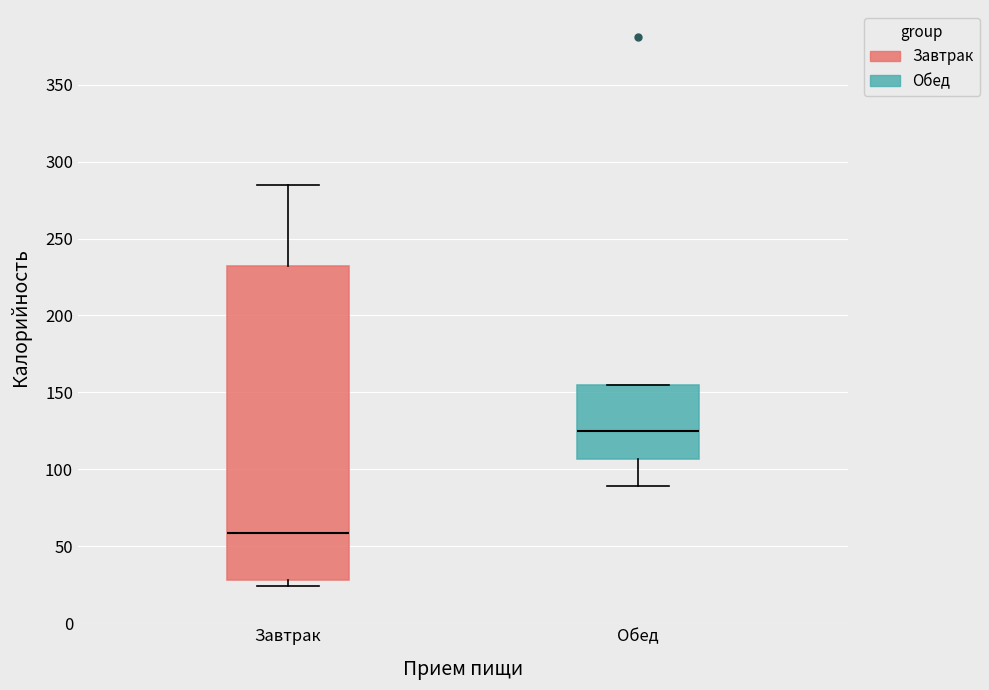

Reading left to right, read every box against the y-axis: the position of its median line, the range the box covers, and the ends of its whiskers. The values are not printed on the chart, so give them approximately, as read against the axis.

Завтрак: median 60, box 30 to 230, whiskers 25 to 285
Обед: median 125, box 105 to 155, whiskers 90 to 155